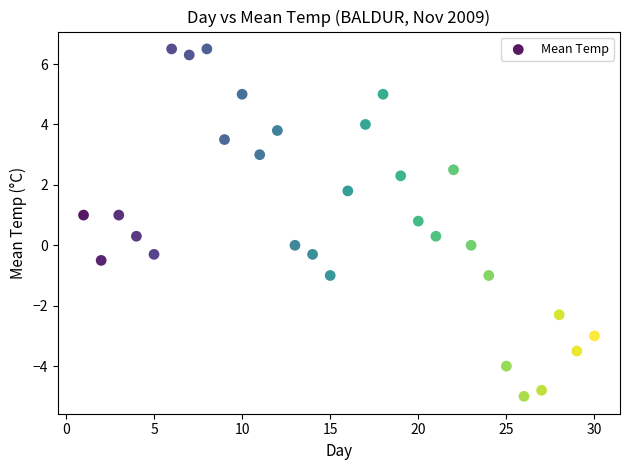

What is the range of Y values (max minus min)?

11.5